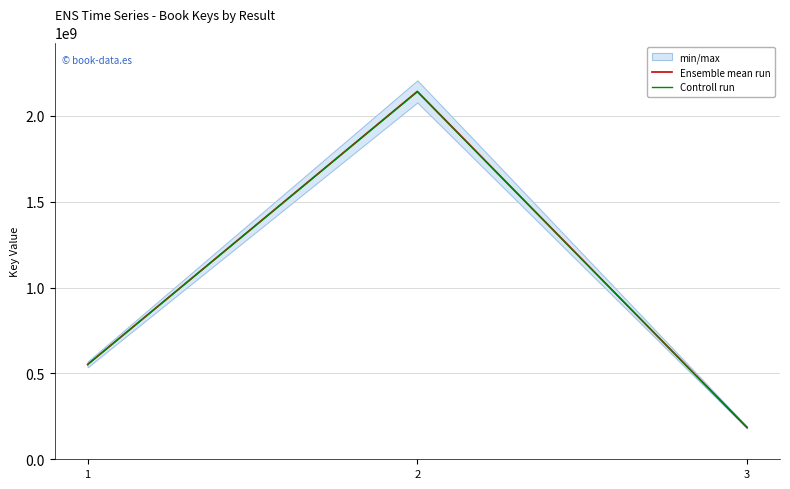

True or false: Ensemble mean run has a value of 185192275.0 at 3.

True